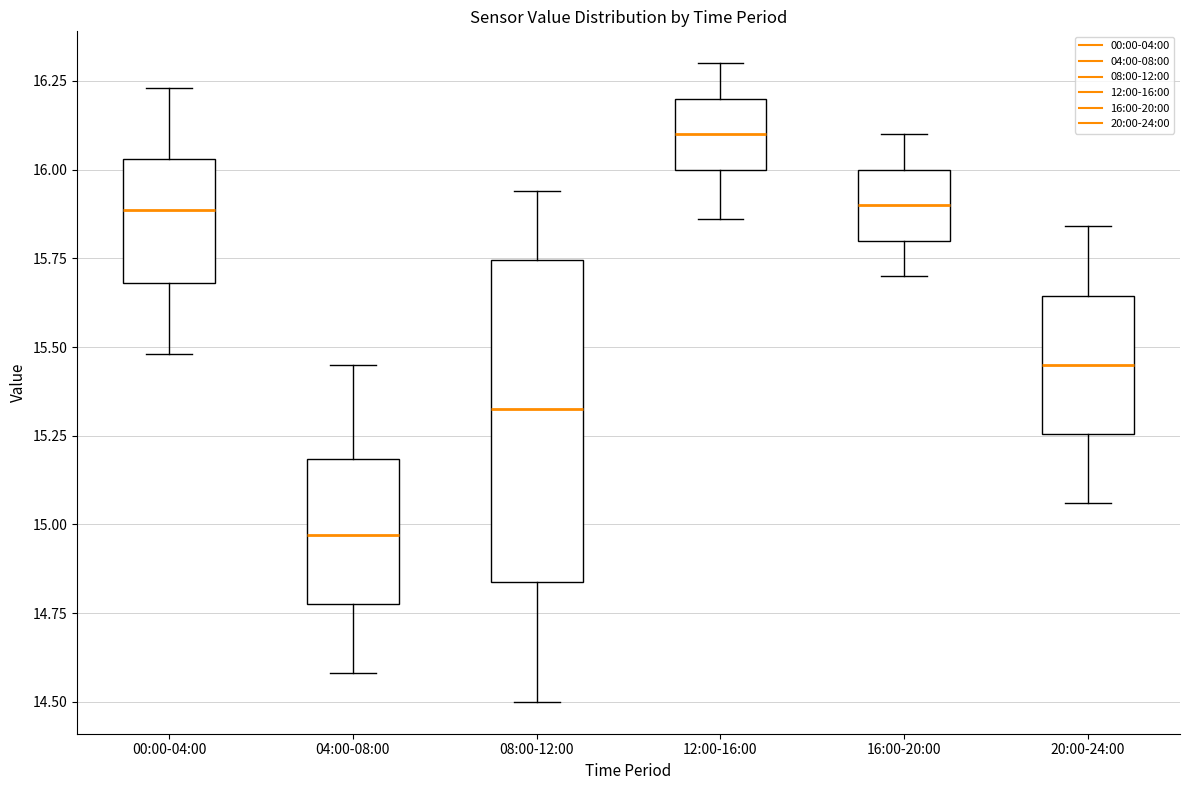

Reading left to right, transcribe this box plot: for each box, give where its median line is, the range the box spans, and where its two whiskers end, as read against the y-axis. The values are not printed on the chart, so give them approximately, as read against the axis.

00:00-04:00: median 15.90, box 15.70 to 16.05, whiskers 15.50 to 16.25
04:00-08:00: median 14.95, box 14.80 to 15.20, whiskers 14.60 to 15.45
08:00-12:00: median 15.35, box 14.85 to 15.75, whiskers 14.50 to 15.95
12:00-16:00: median 16.10, box 16.00 to 16.20, whiskers 15.85 to 16.30
16:00-20:00: median 15.90, box 15.80 to 16.00, whiskers 15.70 to 16.10
20:00-24:00: median 15.45, box 15.25 to 15.65, whiskers 15.05 to 15.85